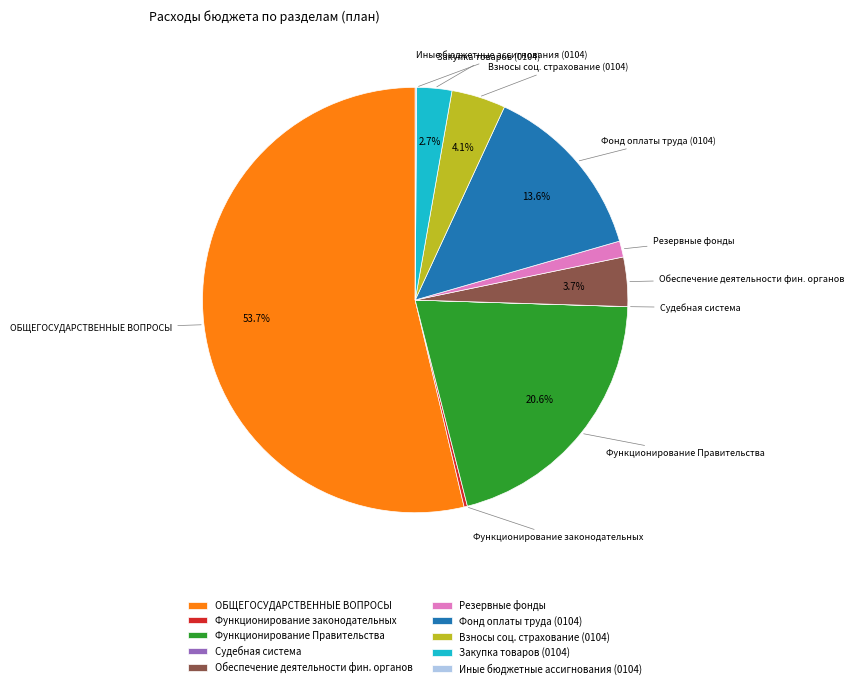

Which has a higher value, Резервные фонды or Фонд оплаты труда (0104)?

Фонд оплаты труда (0104)